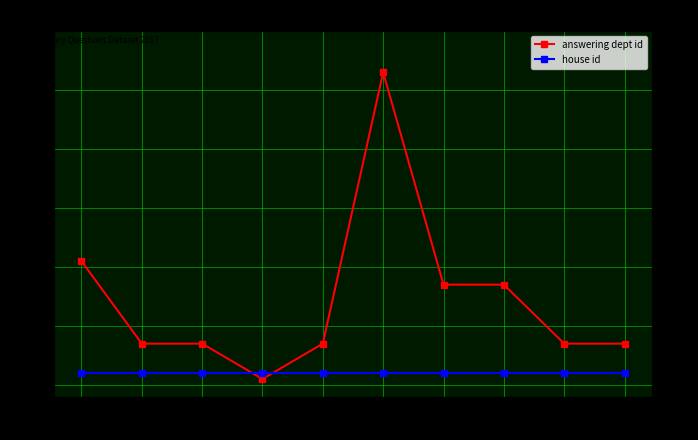

How many times do answering dept id and house id cross each other?

2